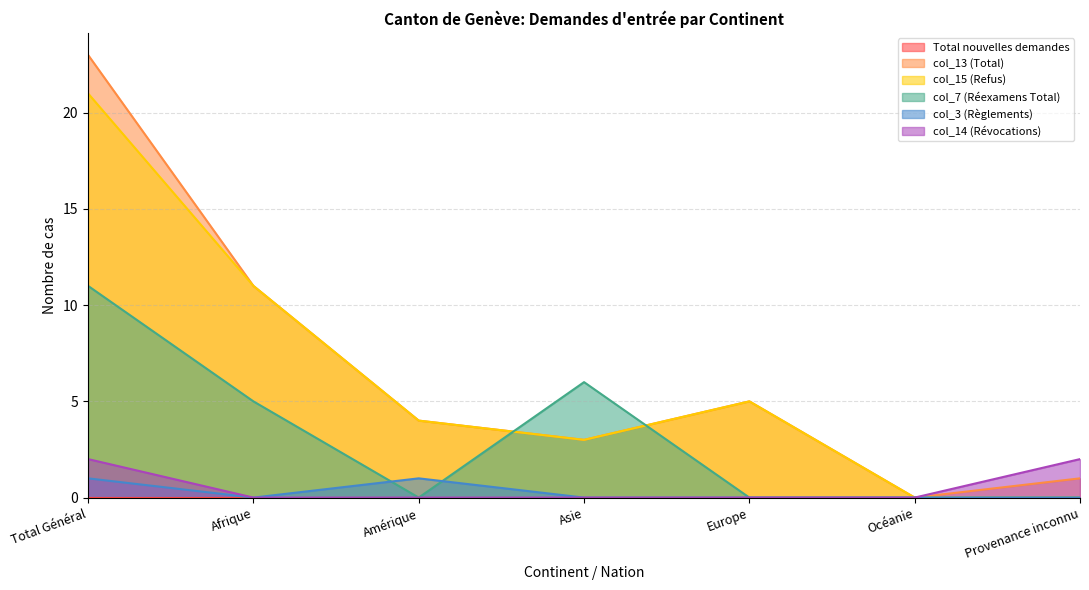

Which series has the largest range (max minus min)?

col_13 (Total)